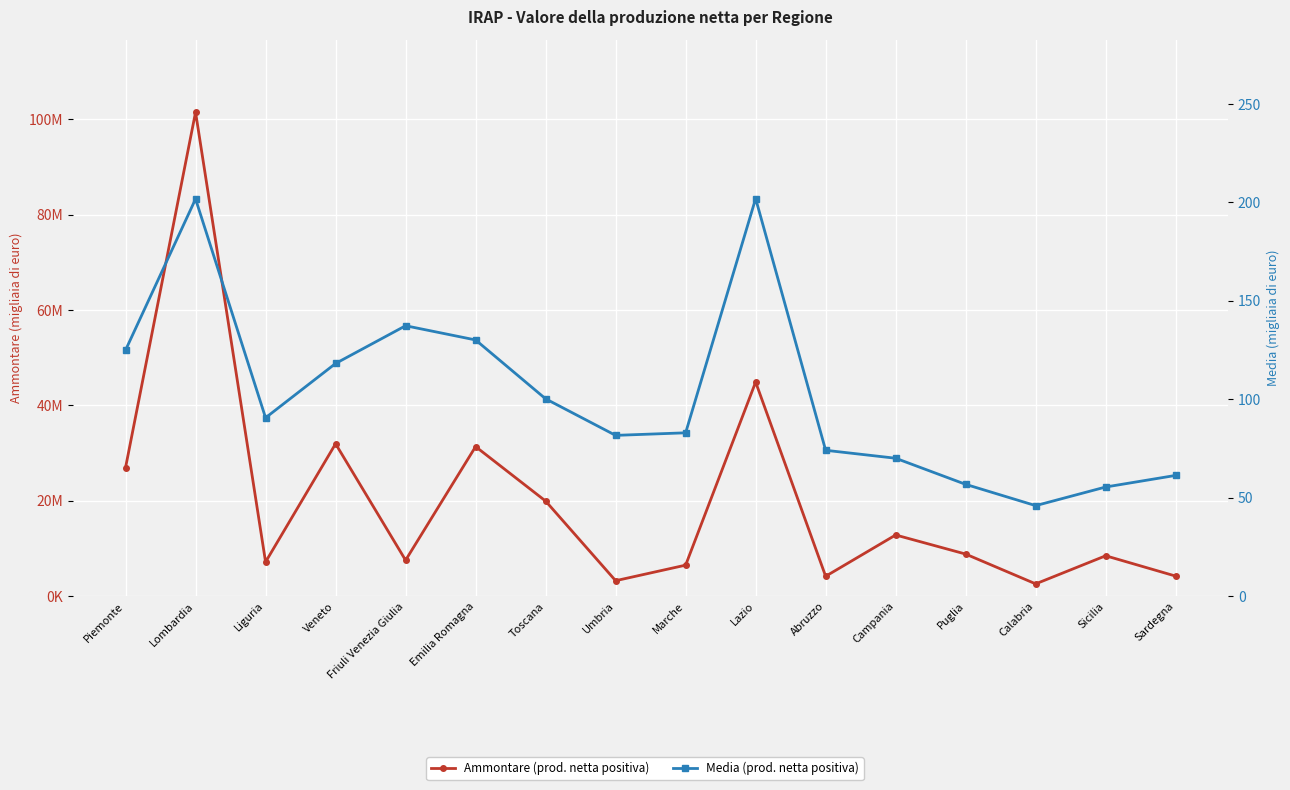

What are all the series names shown in the legend?

Ammontare (prod. netta positiva), Media (prod. netta positiva)